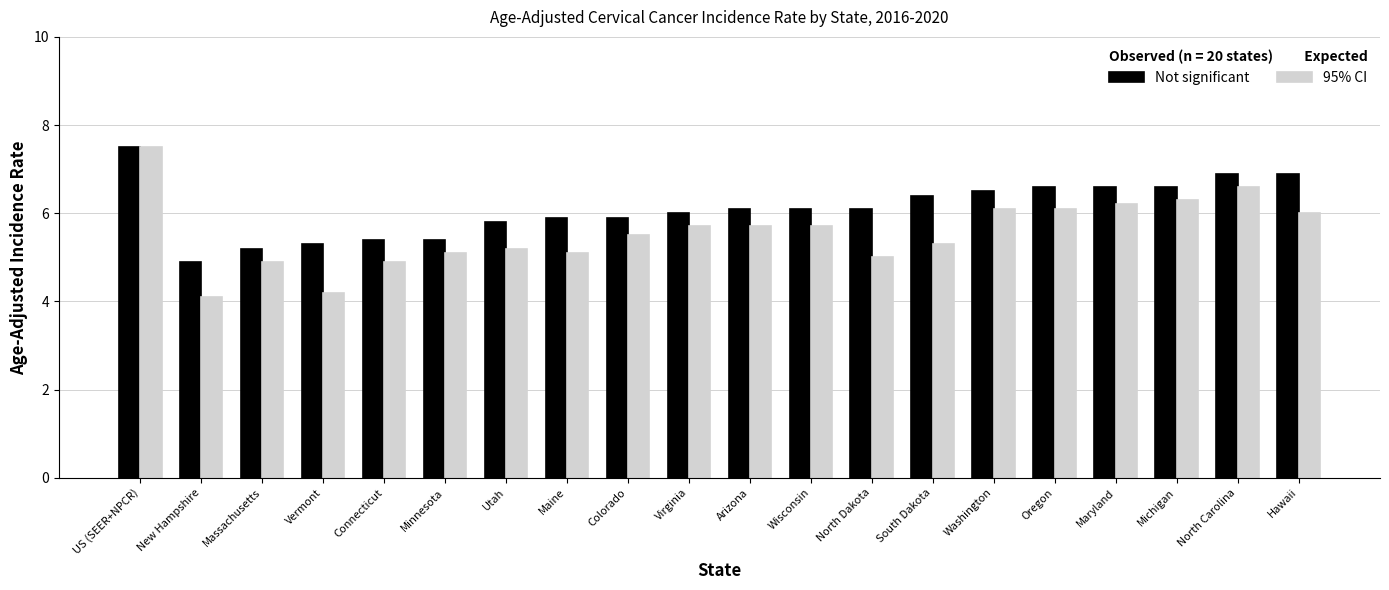

What is the sum of the 95% CI values at Arizona and Wisconsin?

11.4